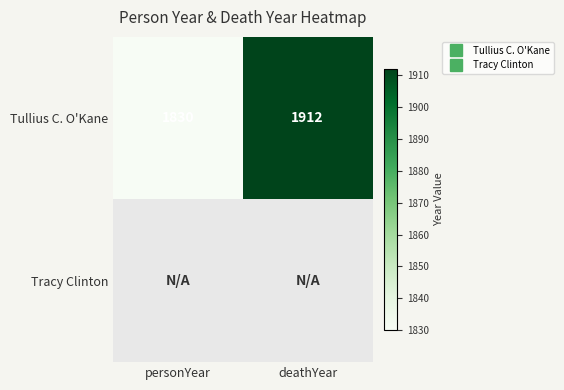

Which has a higher value, personYear or deathYear?

deathYear